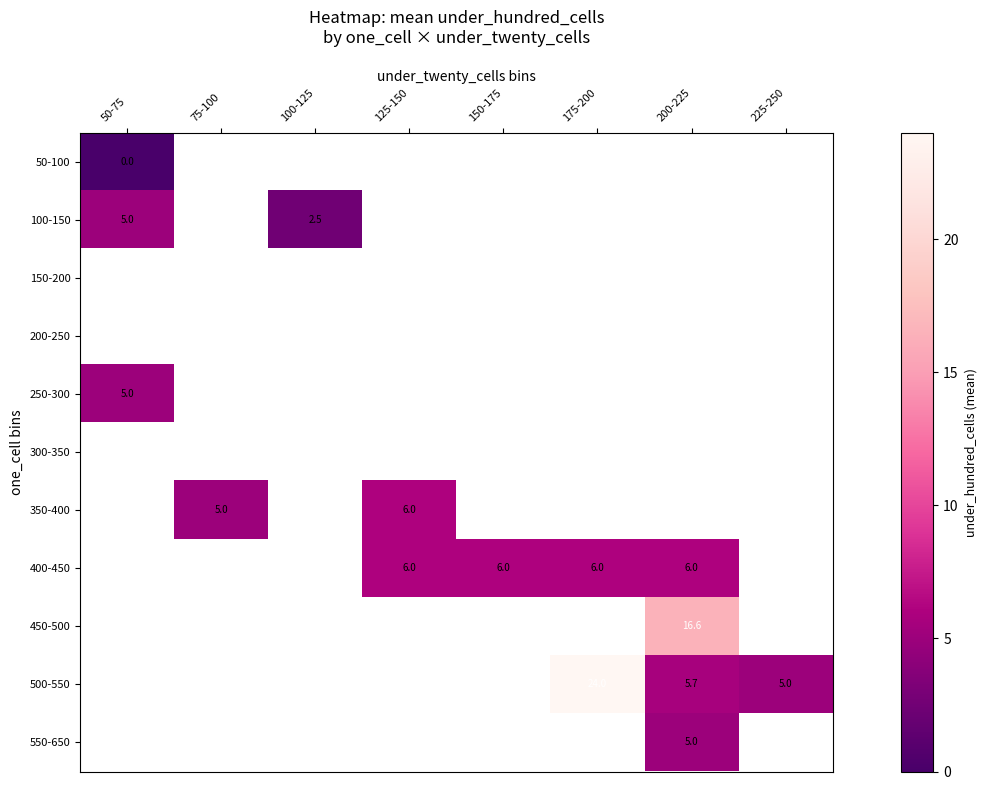

How many distinct data groups are displayed?

11